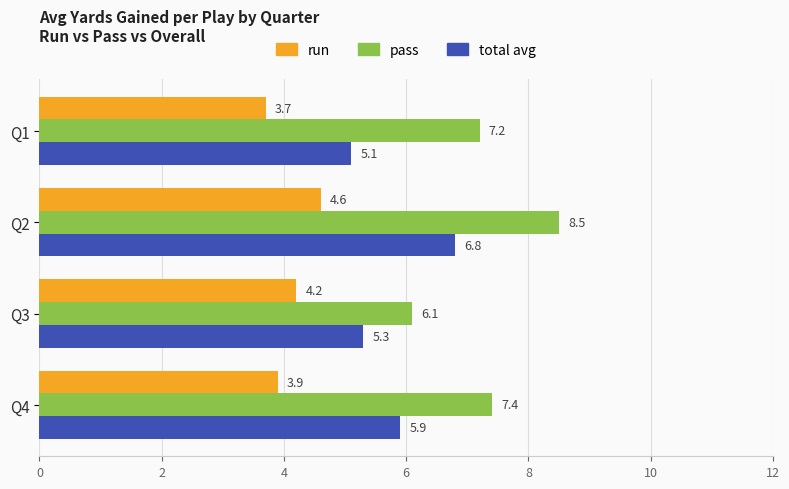

What is the maximum value shown in the chart?

8.5